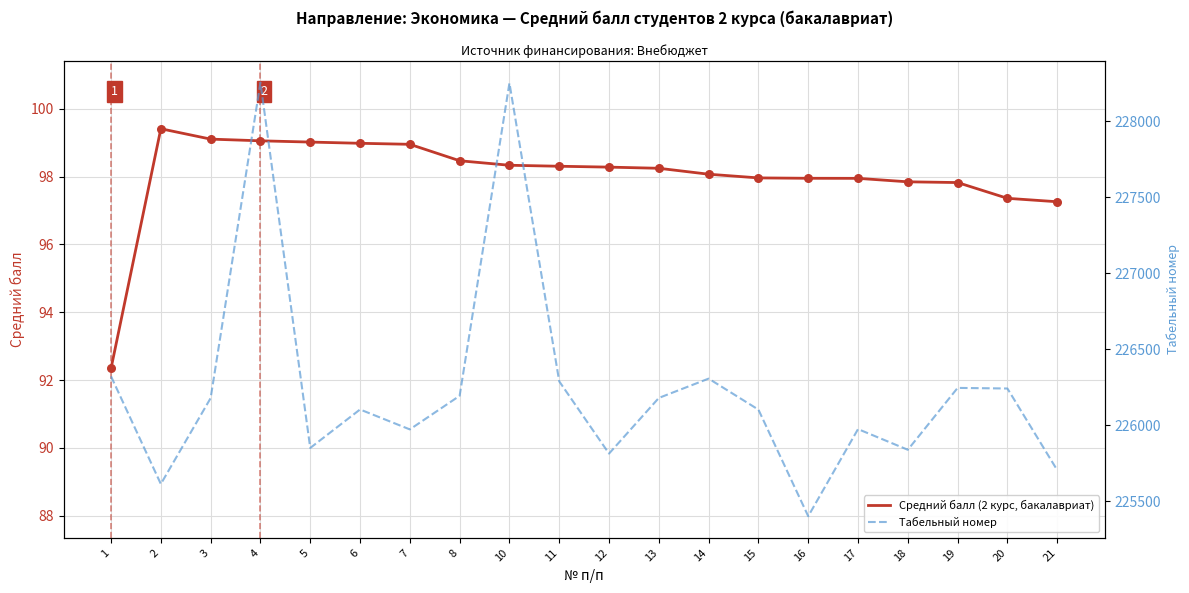

Which series contains the lowest Y value?

Средний балл (2 курс, бакалавриат)